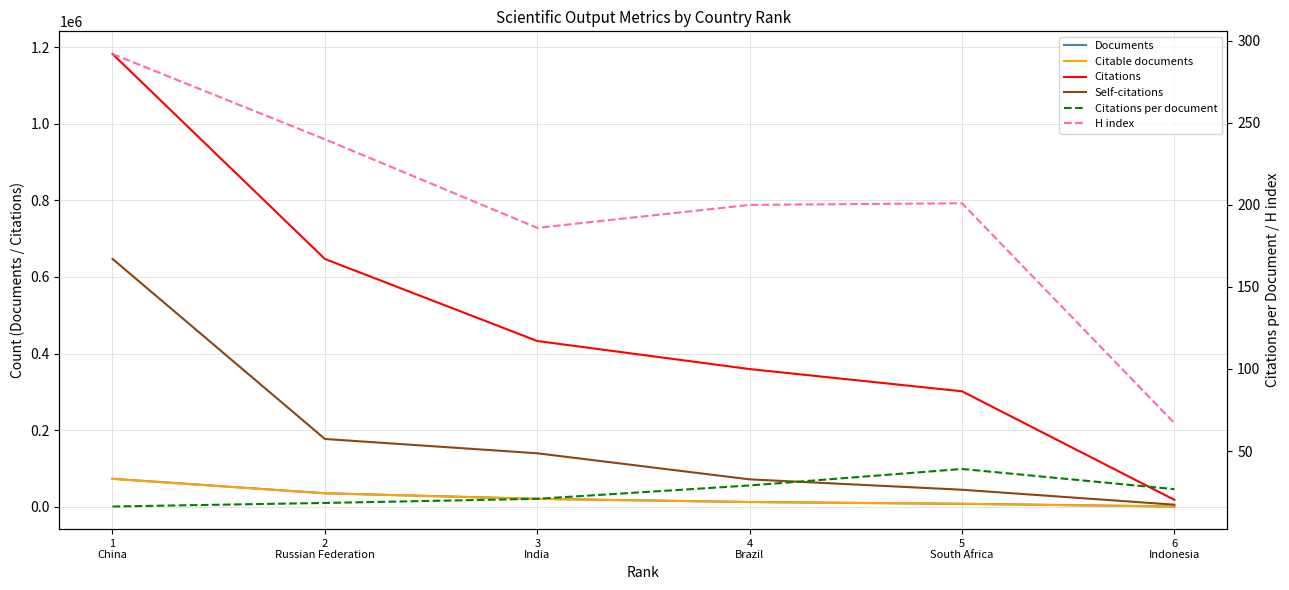

What position from the right is 1
China?

6